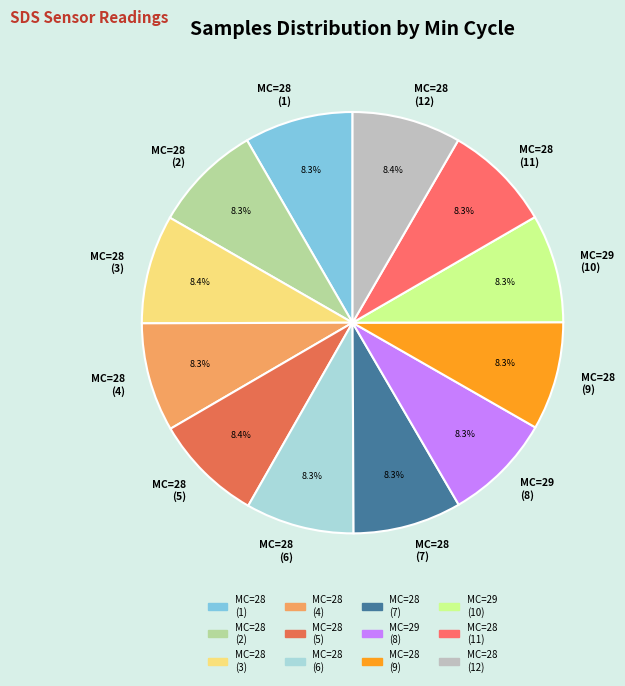

Does MC=28 (1) account for over 50% of the chart?

No